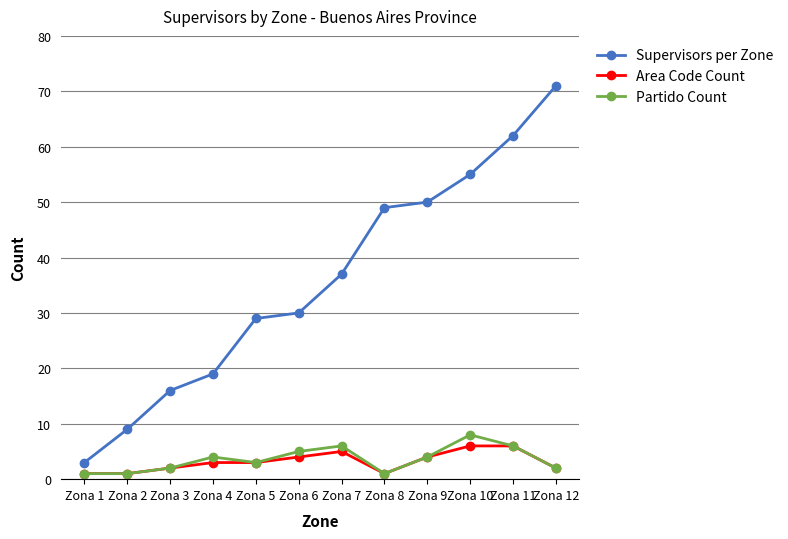

How many data points in Supervisors per Zone are less than 37?

6